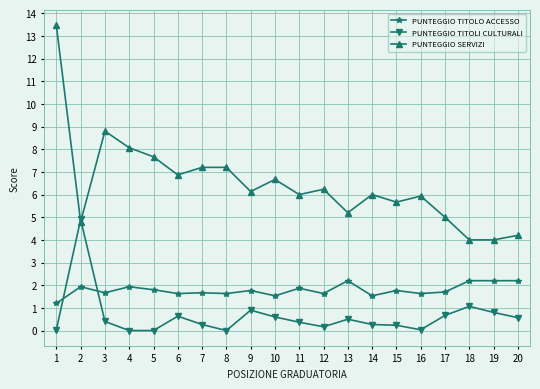

Which series has the widest spread of values?

PUNTEGGIO SERVIZI